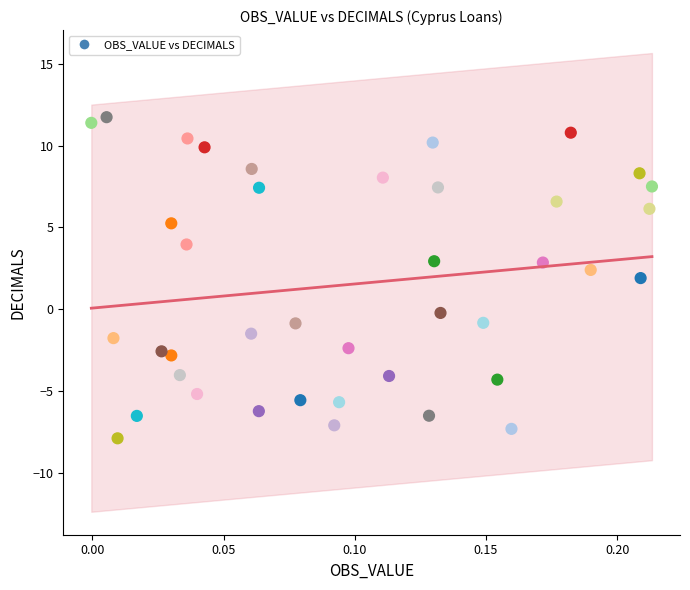

What Y value in the scatter plot is closest to 1?

1.9